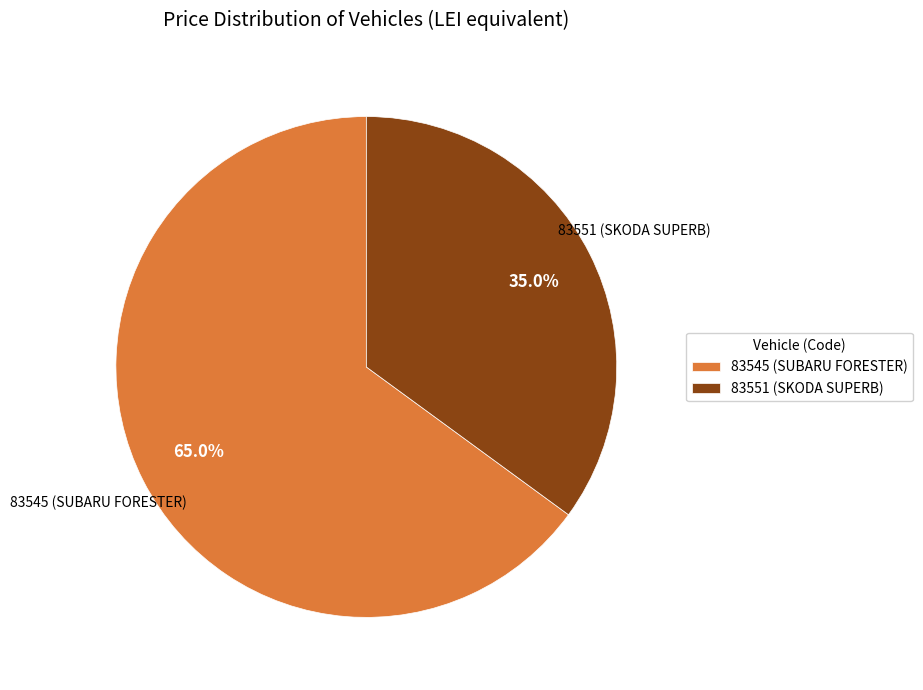

True or false: 83551 (SKODA SUPERB) accounts for 35% of the total.

True